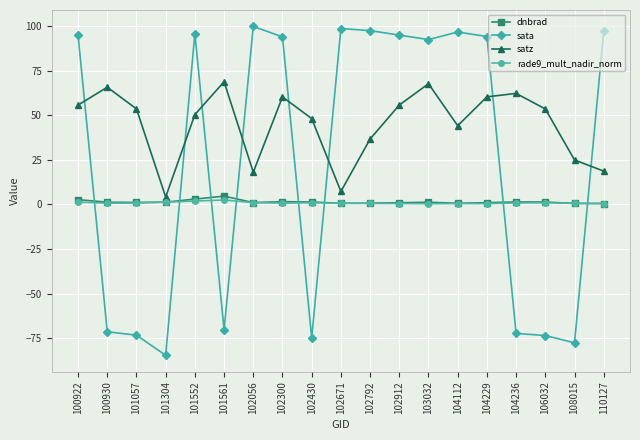

Which series has the largest total across all categories?

satz